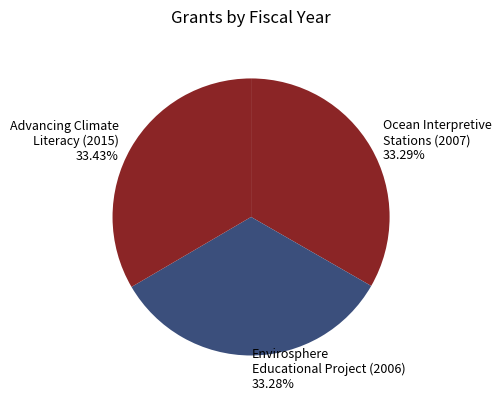

Combined, do Envirosphere Educational Project (2006) and Advancing Climate Literacy (2015) account for over 50%?

Yes